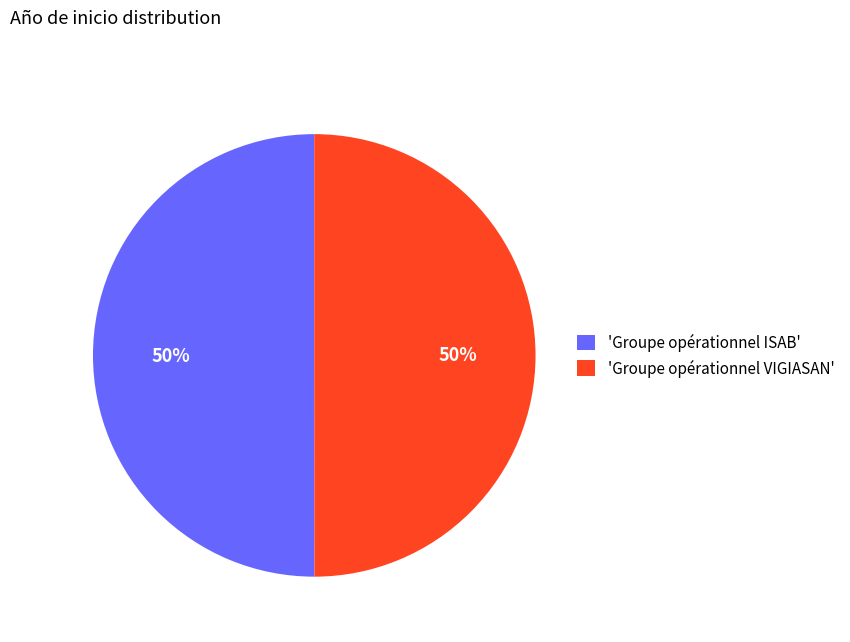

True or false: 'Groupe opérationnel ISAB' accounts for 60% of the total.

False